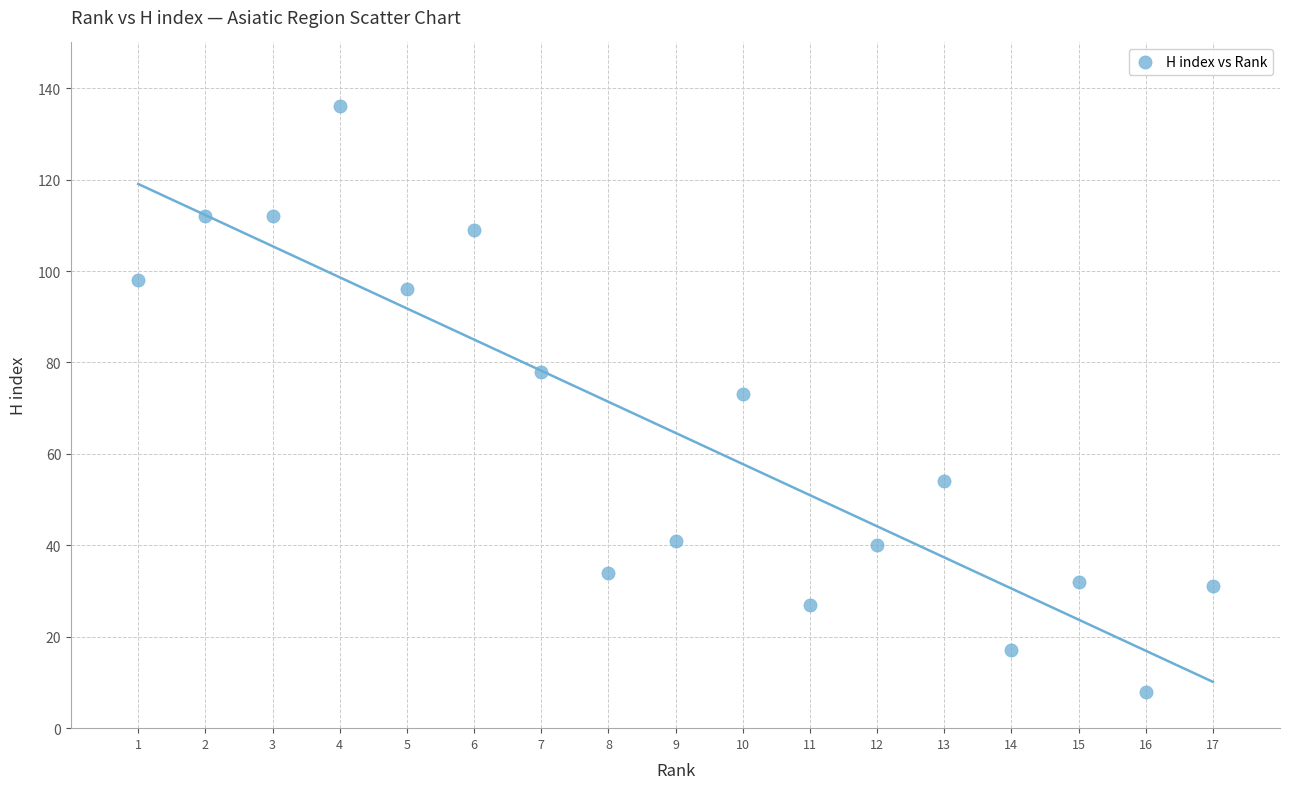

What is the range of X values (max minus min)?

16